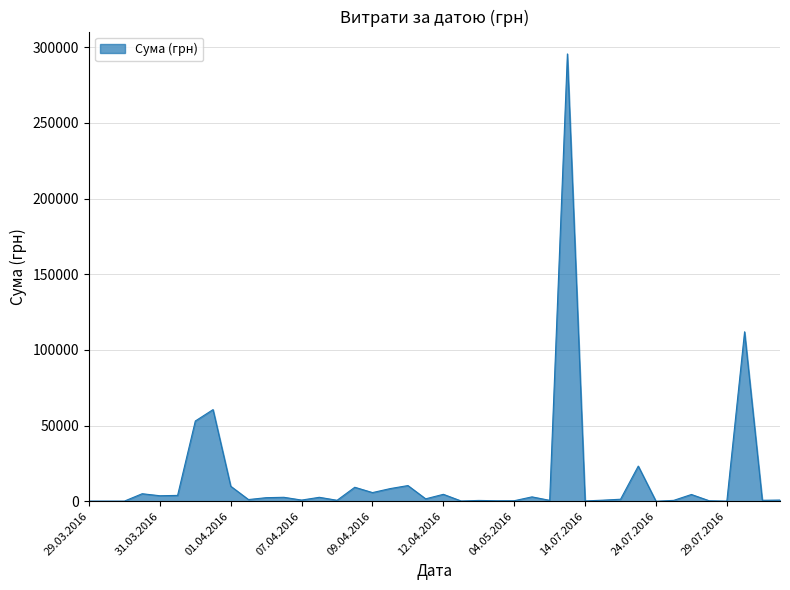

What is the maximum value shown in the chart?

295638.6